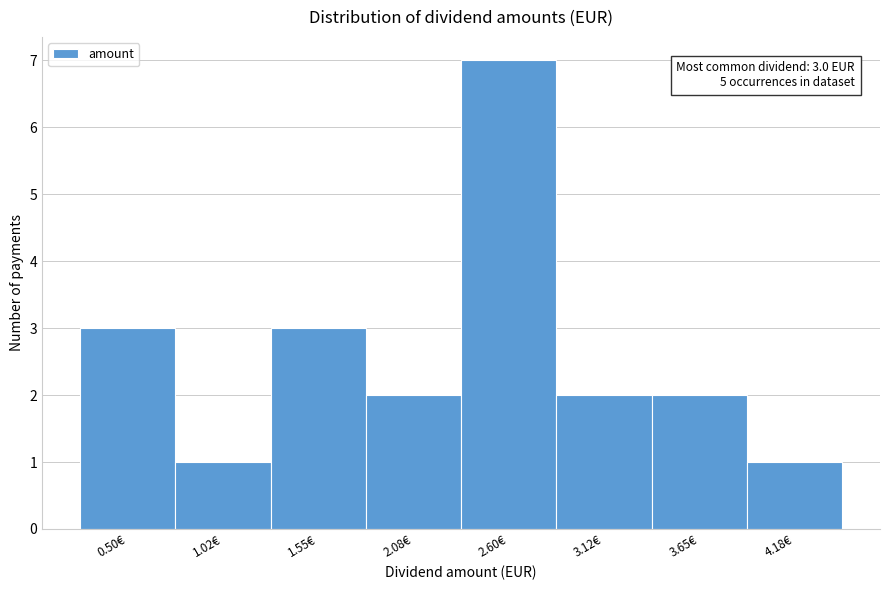

Reading left to right, extract all data points from this chart.

0.50€=3	1.02€=1	1.55€=3	2.08€=2	2.60€=7	3.12€=2	3.65€=2	4.18€=1